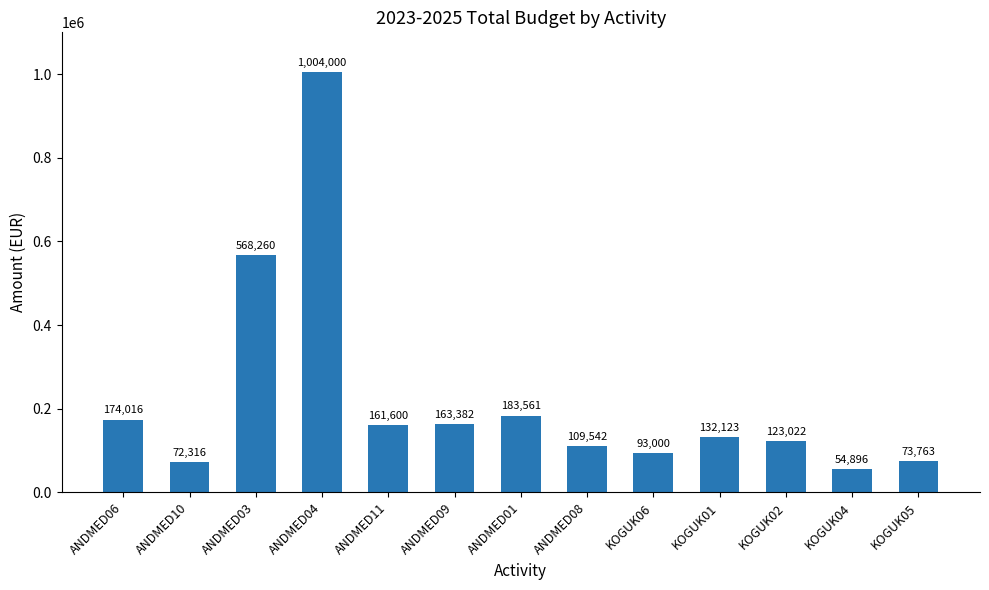

What is the label of the 2nd bar from the left?

ANDMED10